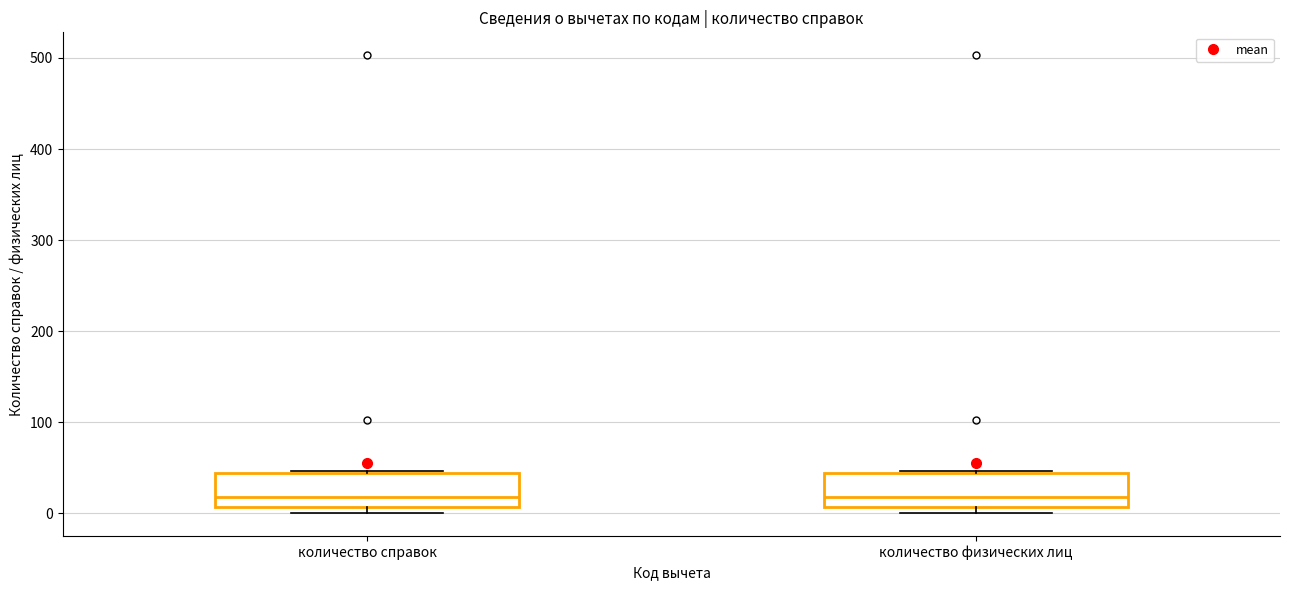

Reading left to right, transcribe this box plot: for each box, give where its median line is, the range the box spans, and where its two whiskers end, as read against the y-axis. The values are not printed on the chart, so give them approximately, as read against the axis.

количество справок: median 20, box 10 to 40, whiskers 0 to 50
количество физических лиц: median 20, box 10 to 40, whiskers 0 to 50